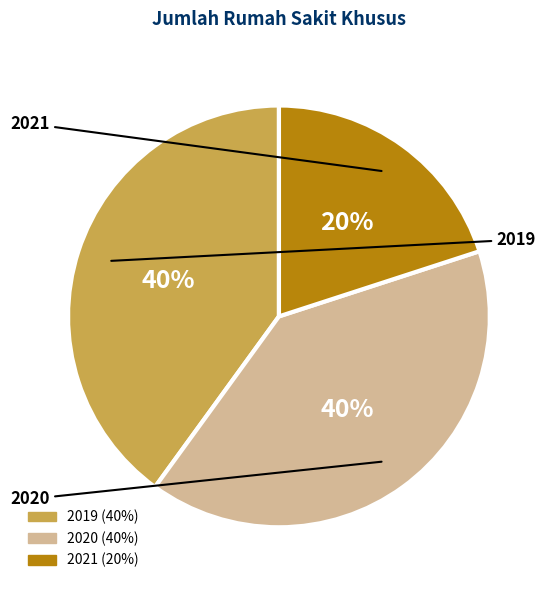

Is there any slice that represents more than half of the pie?

No